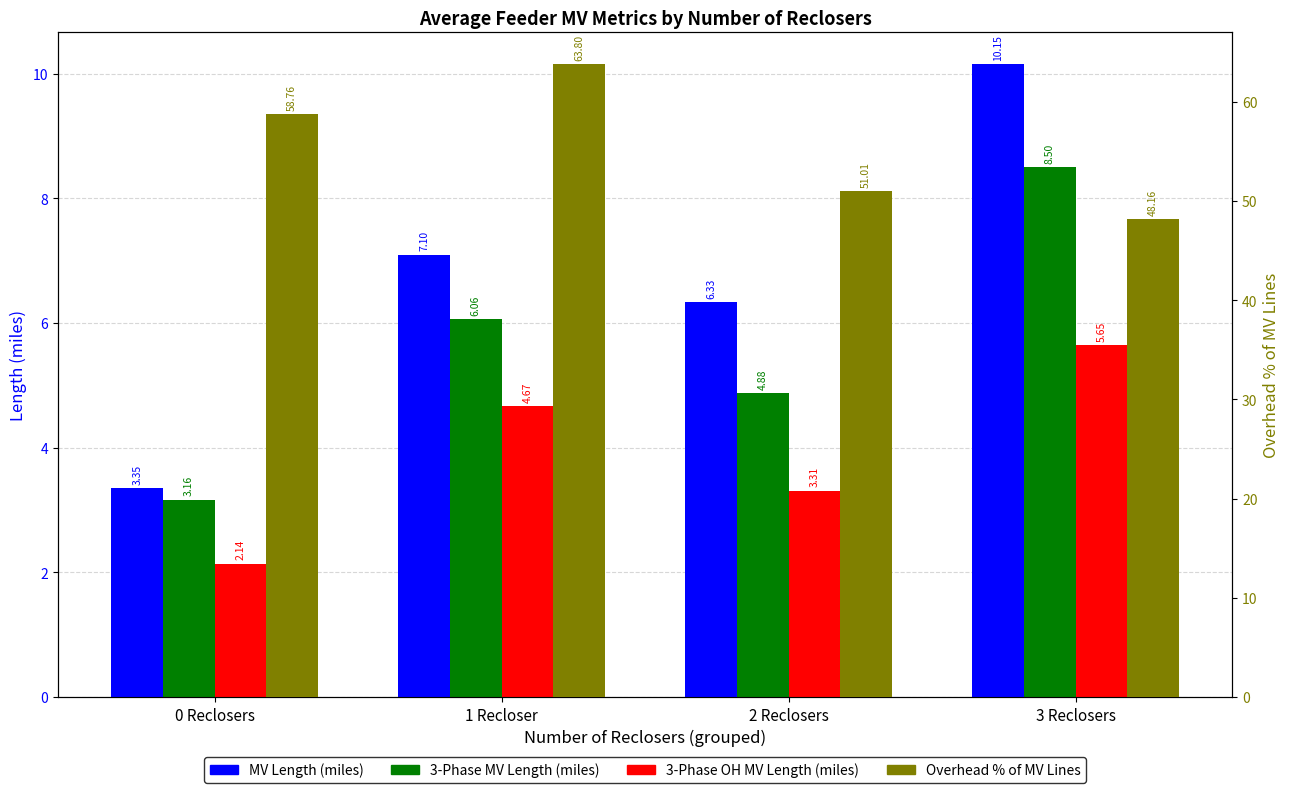

Which series has the largest range (max minus min)?

Overhead % of MV Lines